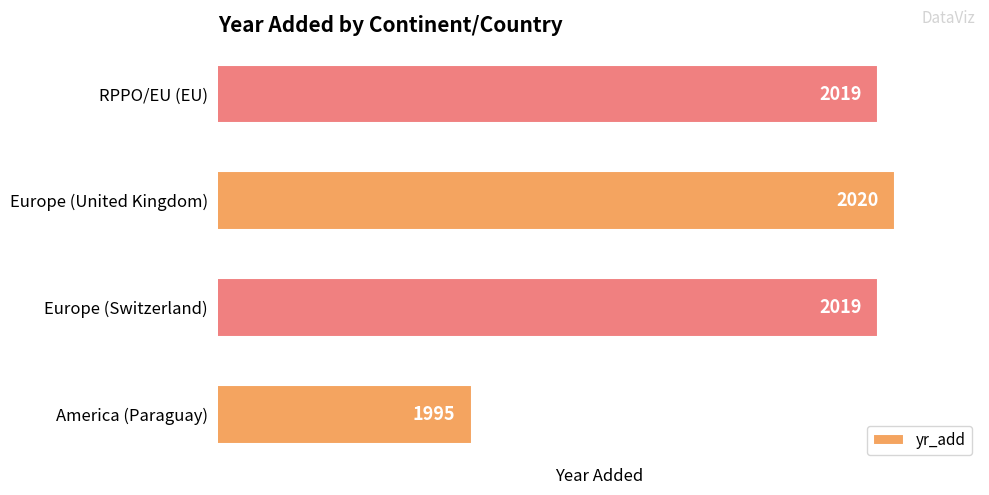

Are the bars grouped side by side (vs. stacked)?

No